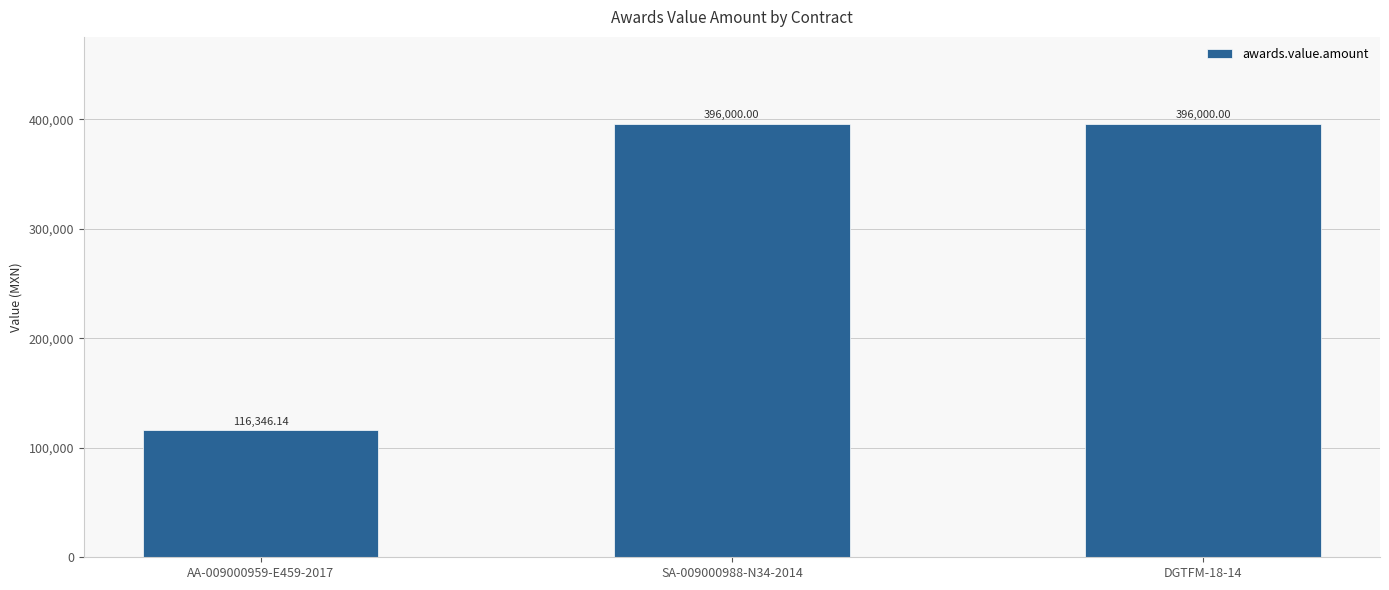

Is it true that the value at SA-009000988-N34-2014 is 396000.0?

True